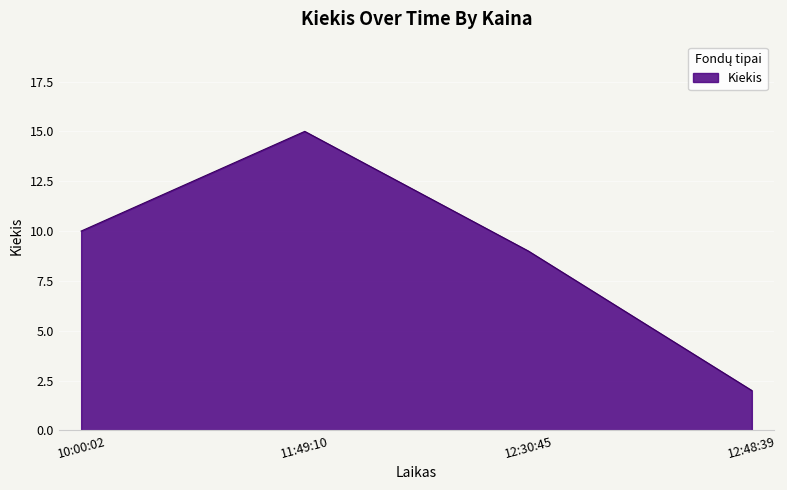

At which label is the value closest to 8?

12:30:45